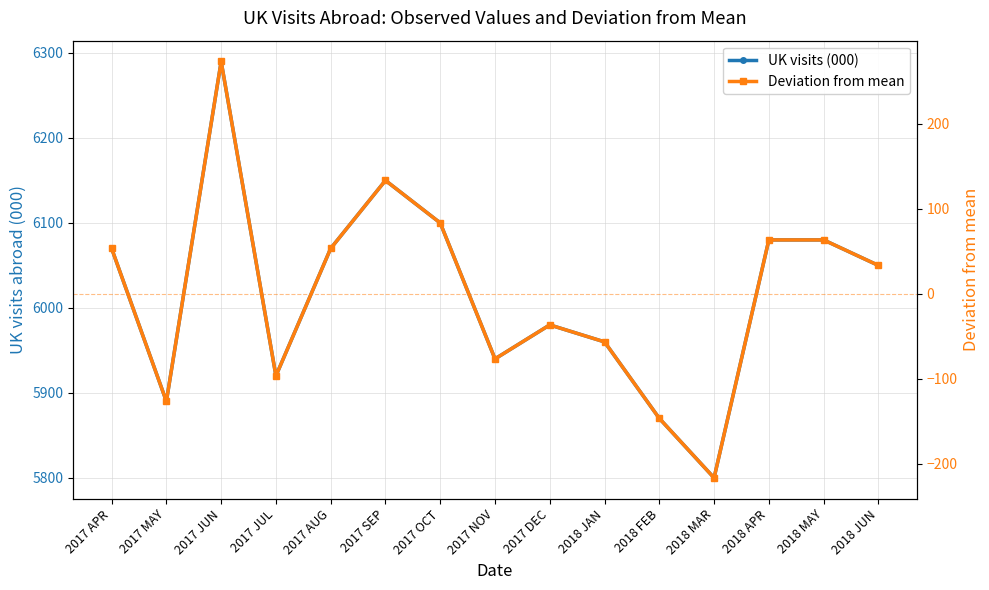

In Deviation from mean, how many points are lower than both neighbors (excluding endpoints)?

4